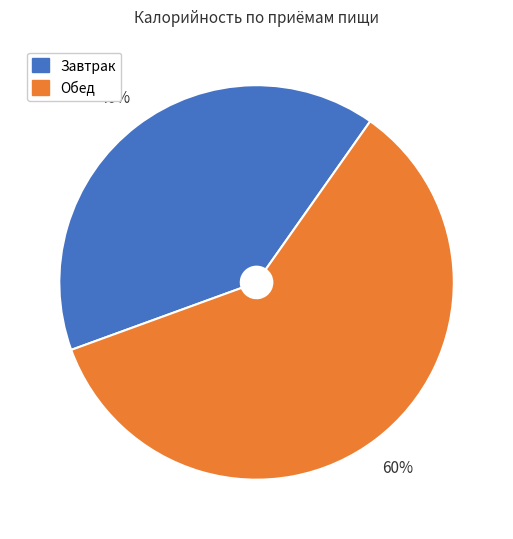

To the nearest percent, what is the average slice percentage?

50%